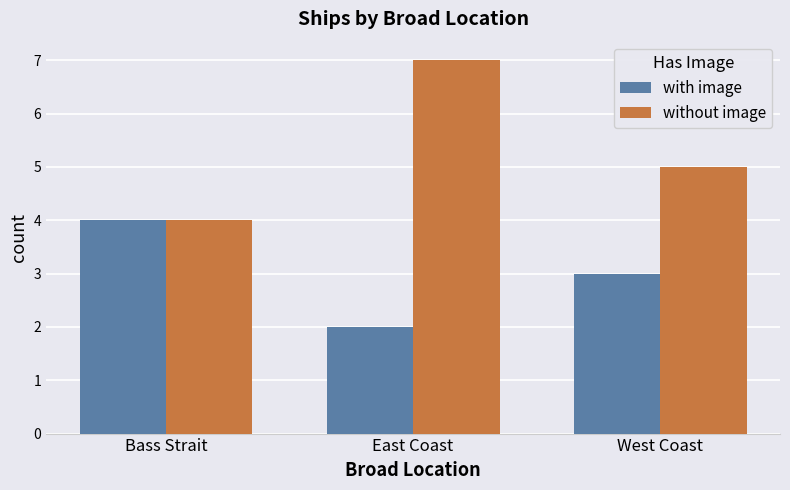

What are all the series names shown in the legend?

with image, without image